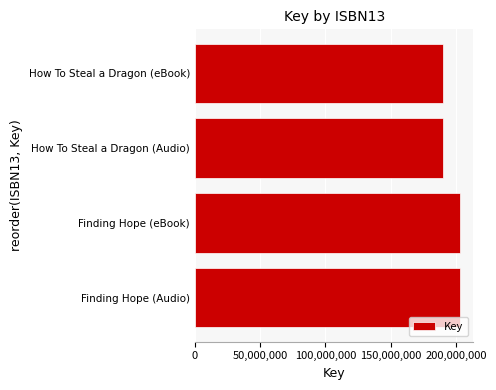

What is the approximate value at How To Steal a Dragon (Audio)?

190145249